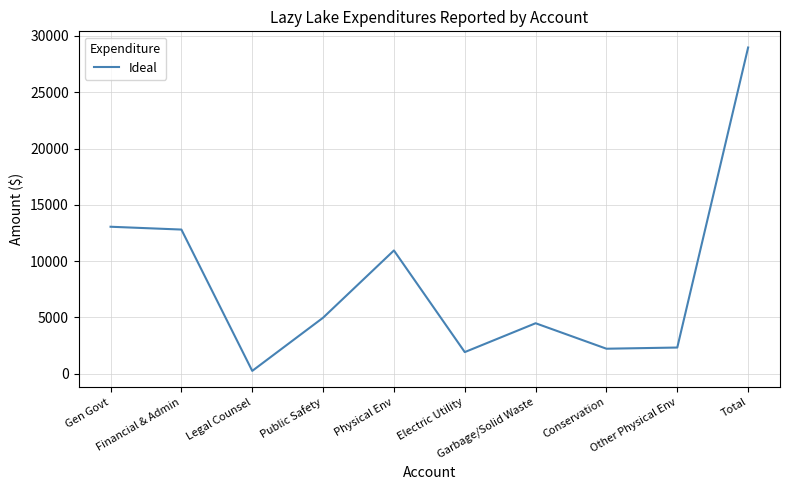

What is the difference between the maximum and minimum values?

28727